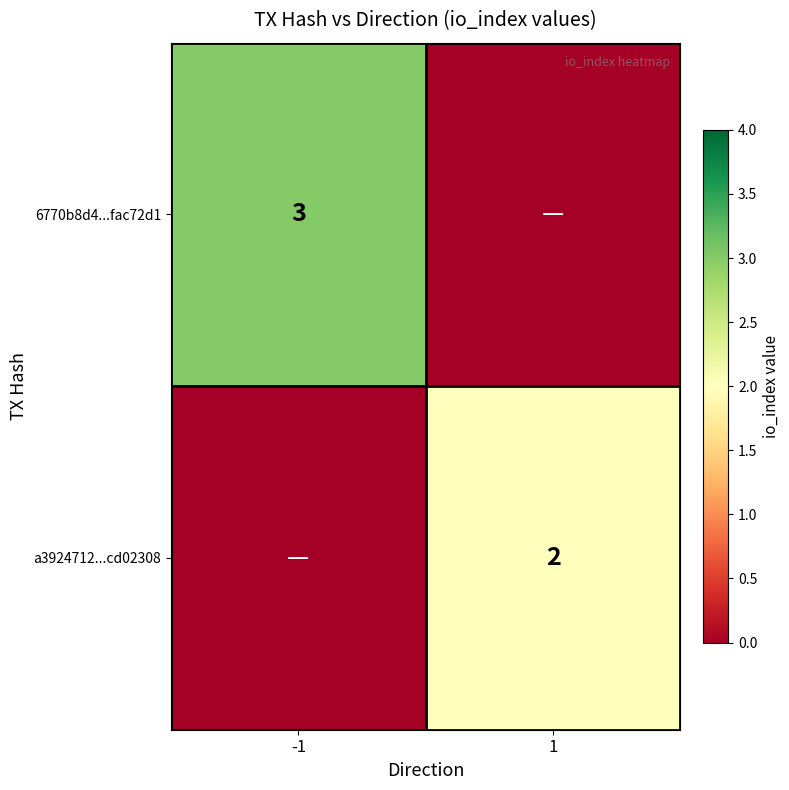

What is the maximum value shown in the chart?

3